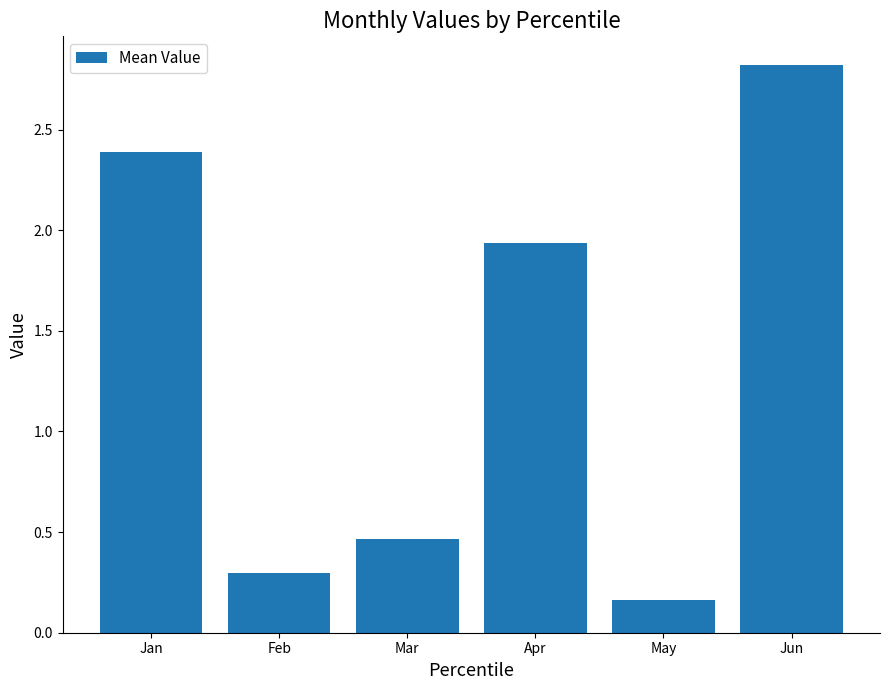

How many data points are less than 1?

3